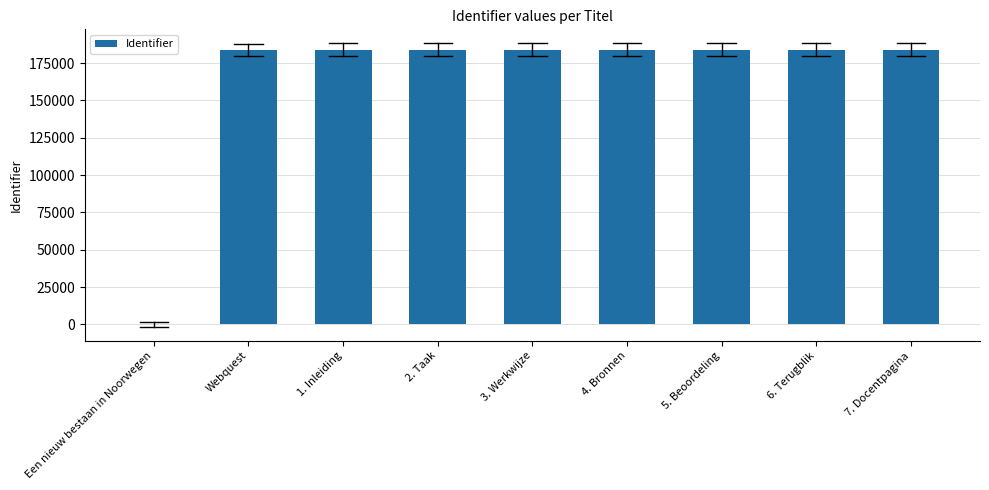

The value at 4. Bronnen is 183902. True or false?

True